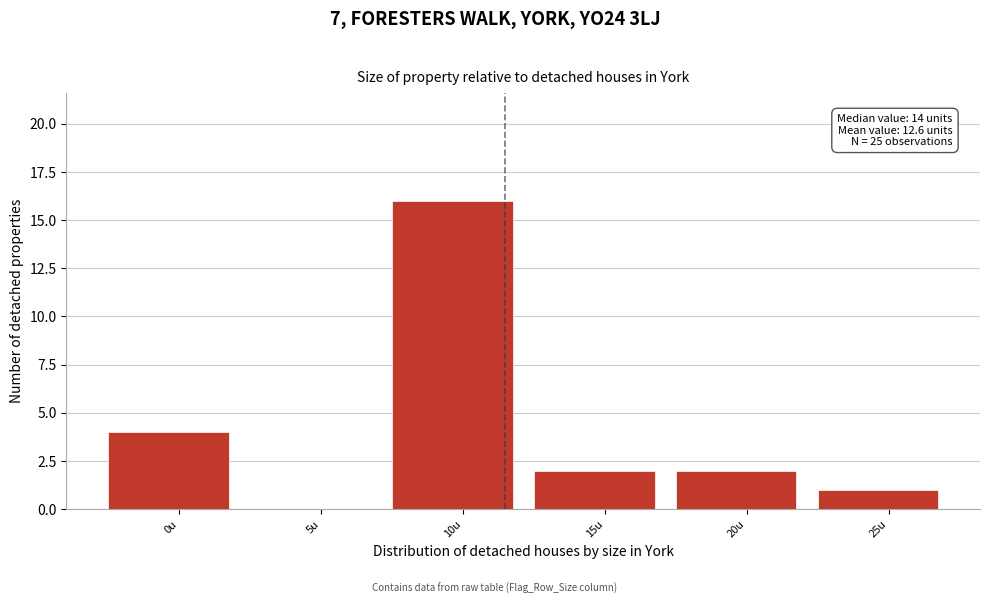

Reading left to right, extract all data points from this chart.

0u=4	5u=0	10u=16	15u=2	20u=2	25u=1